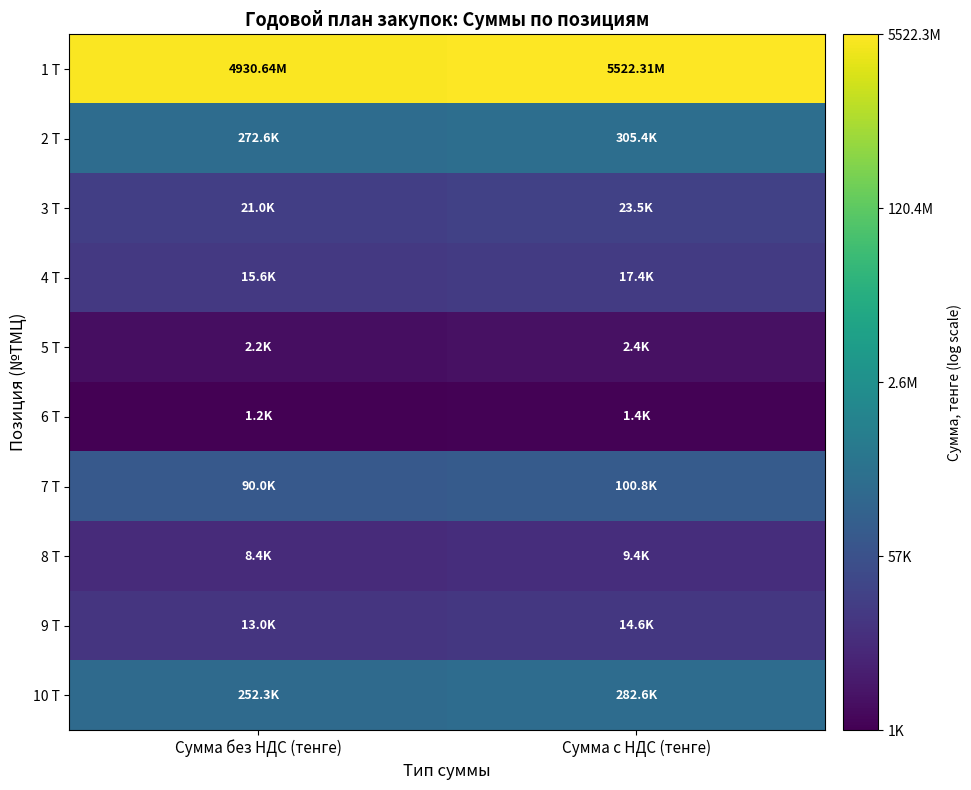

What is the greatest value displayed?

22.4